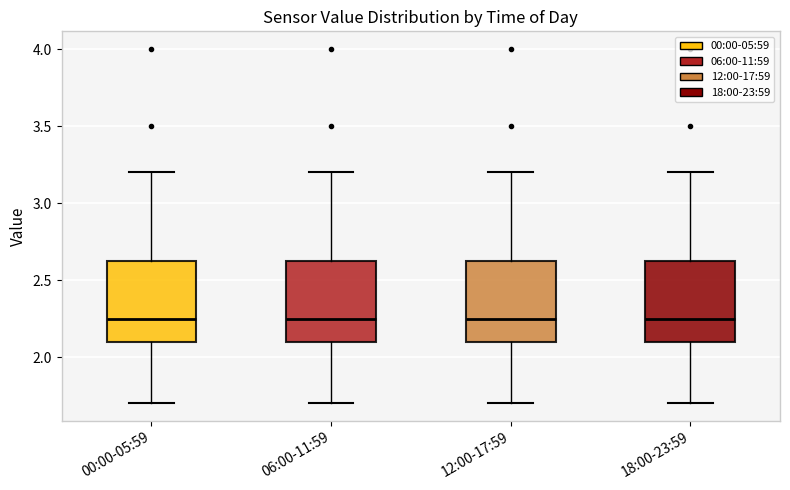

Reading left to right, read every box against the y-axis: the position of its median line, the range the box covers, and the ends of its whiskers. The values are not printed on the chart, so give them approximately, as read against the axis.

00:00-05:59: median 2.25, box 2.10 to 2.65, whiskers 1.70 to 3.20
06:00-11:59: median 2.25, box 2.10 to 2.65, whiskers 1.70 to 3.20
12:00-17:59: median 2.25, box 2.10 to 2.65, whiskers 1.70 to 3.20
18:00-23:59: median 2.25, box 2.10 to 2.65, whiskers 1.70 to 3.20